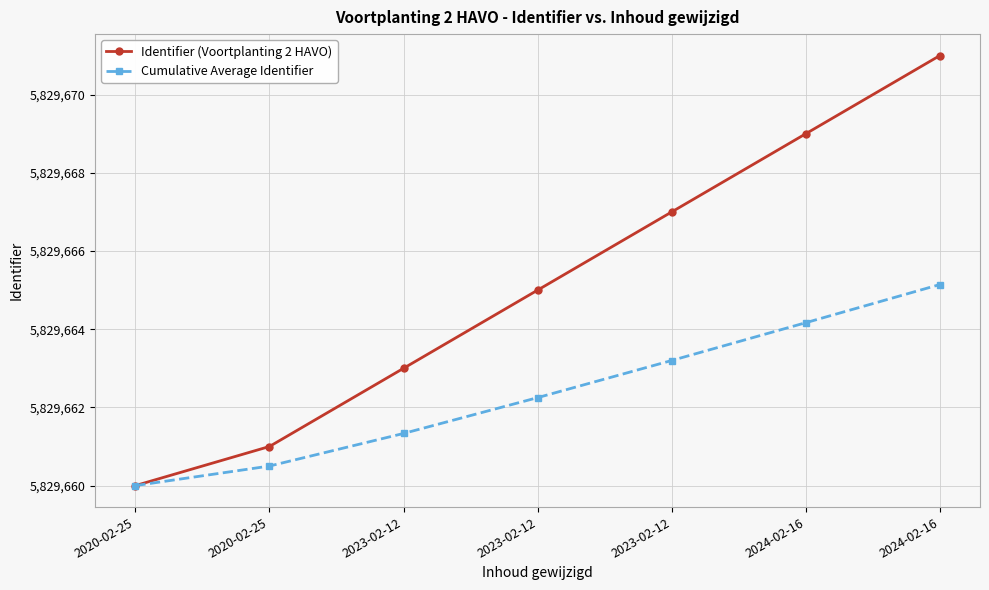

At which label is Identifier (Voortplanting 2 HAVO) closest to 5829665?

2023-02-12